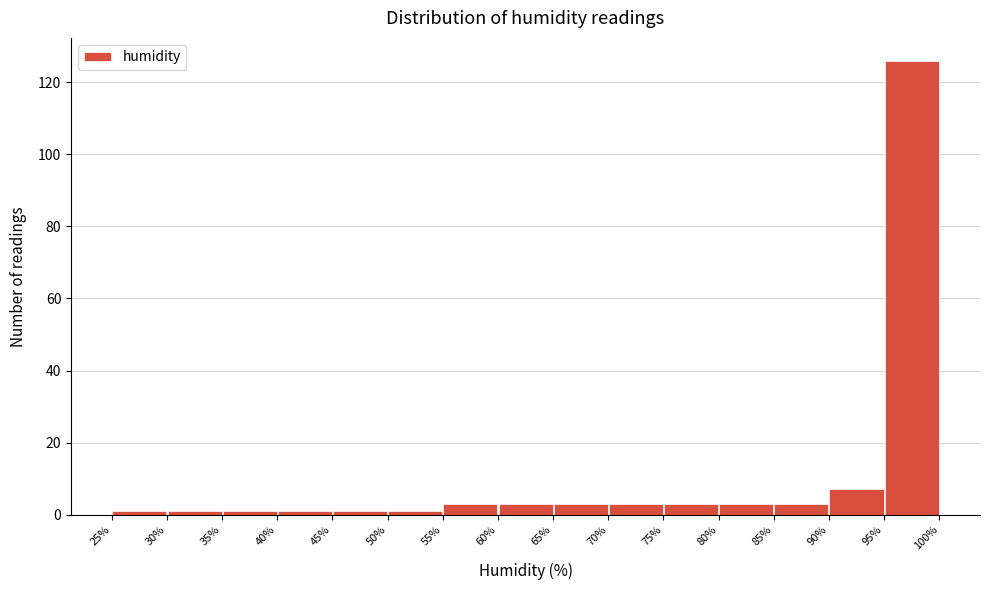

Reading left to right, transcribe this chart: for each bar, give the range it covers on the x-axis and its height. The values are not printed on the chart, so give them approximately, as read against the axis.

25% to 30%: under 2
30% to 35%: under 2
35% to 40%: under 2
40% to 45%: under 2
45% to 50%: under 2
50% to 55%: under 2
55% to 60%: 4
60% to 65%: 4
65% to 70%: 4
70% to 75%: 4
75% to 80%: 4
80% to 85%: 4
85% to 90%: 4
90% to 95%: 8
95% to 100%: 126